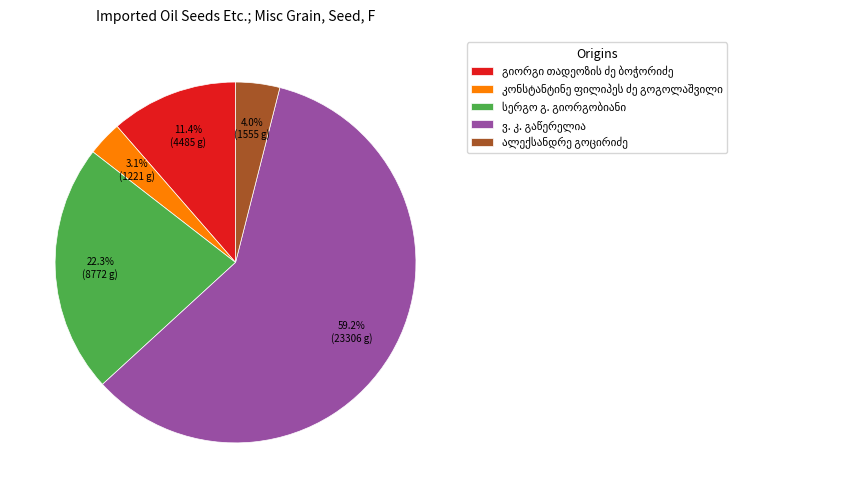

To the nearest percent, what is the average slice percentage?

20%